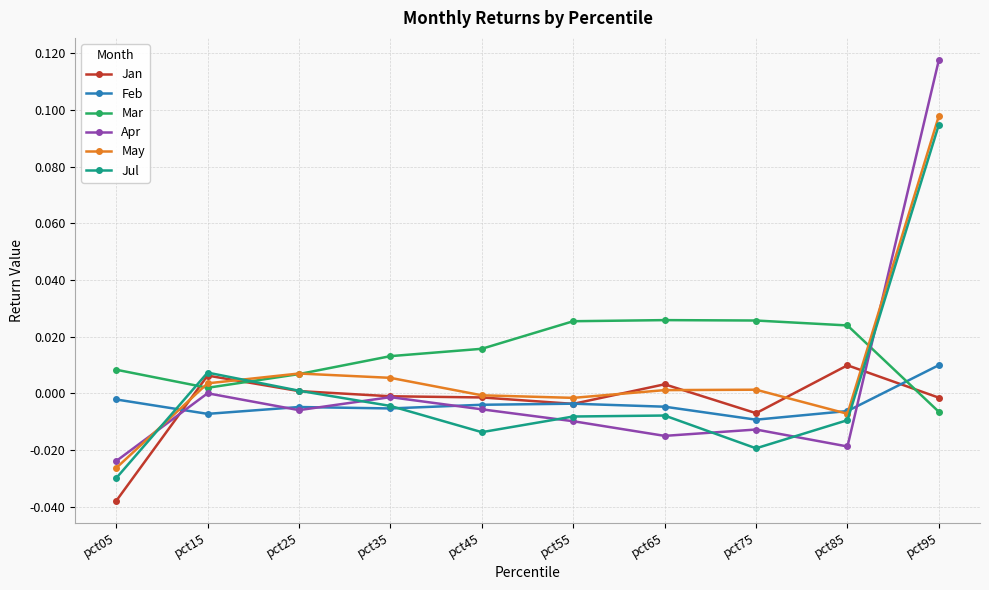

True or false: Jan has a value of 0.0 at pct25.

True